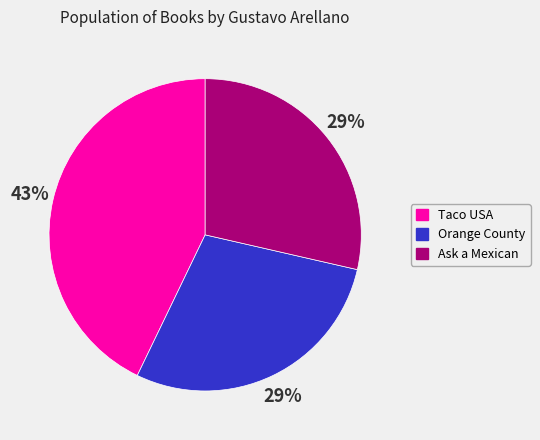

Is there any slice that represents more than half of the pie?

No